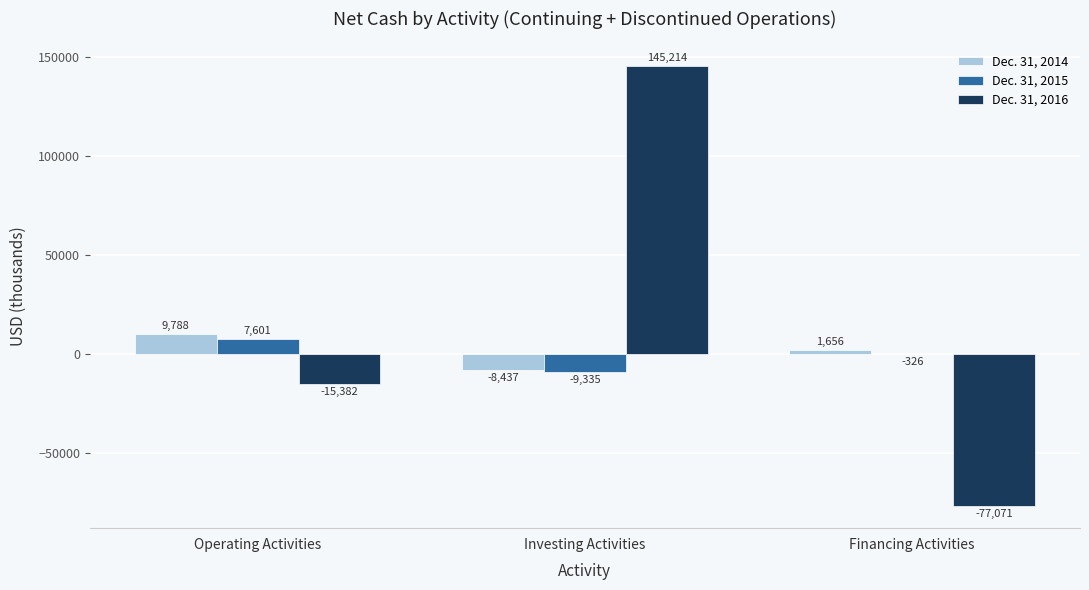

How many categories are shown in the chart?

3